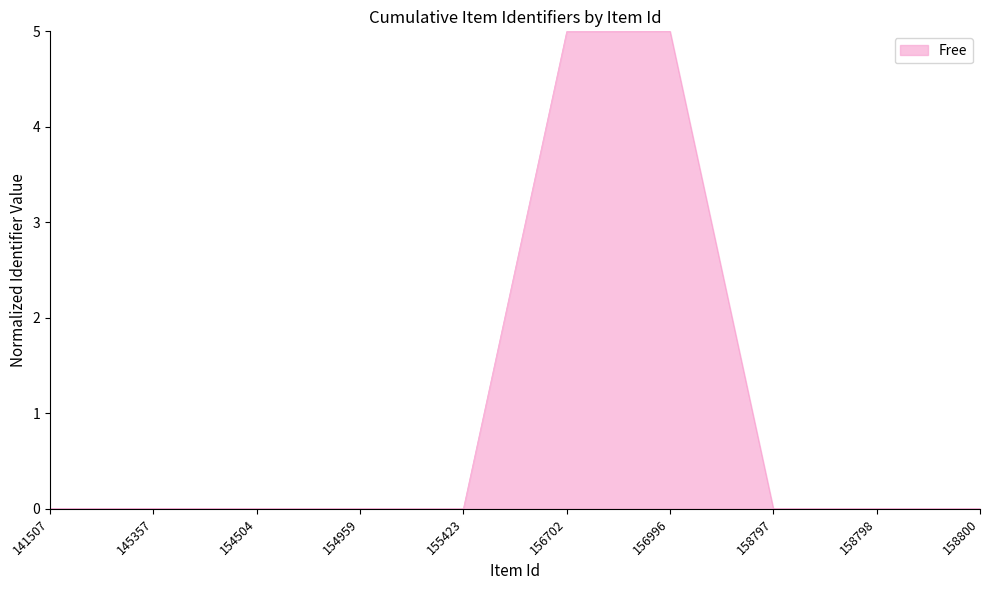

True or false: the data shows 1.2 at 156996.

False